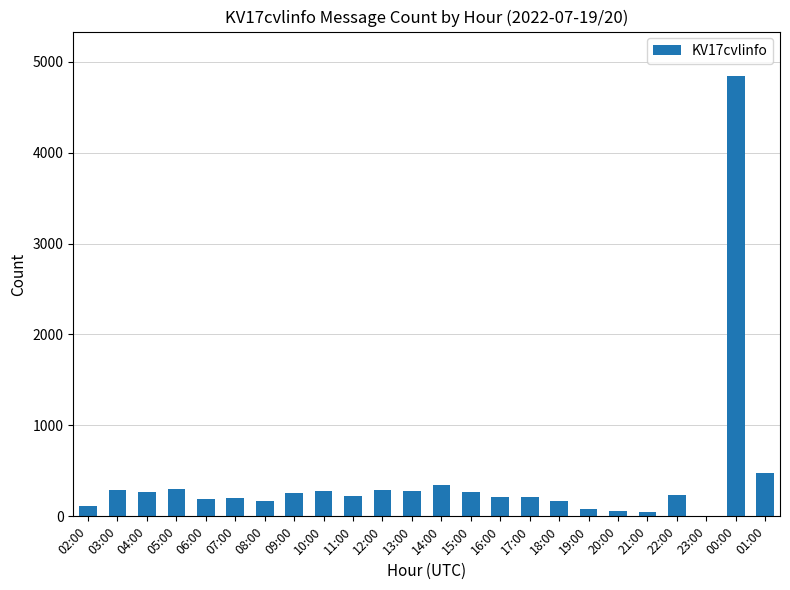

Which category has the highest value across all series?

00:00